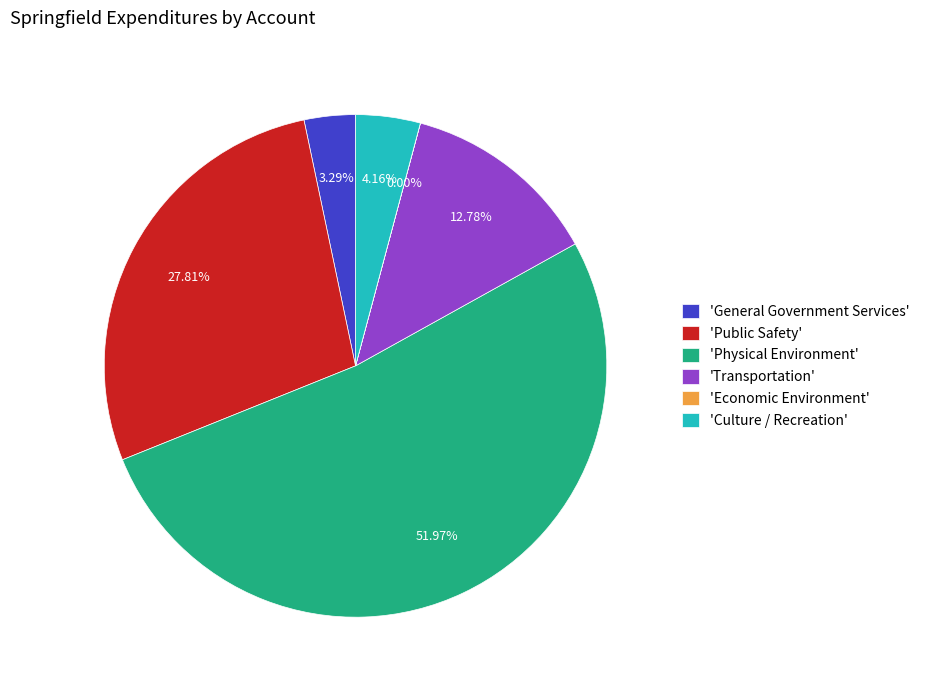

Which slice is the largest?

'Physical Environment'